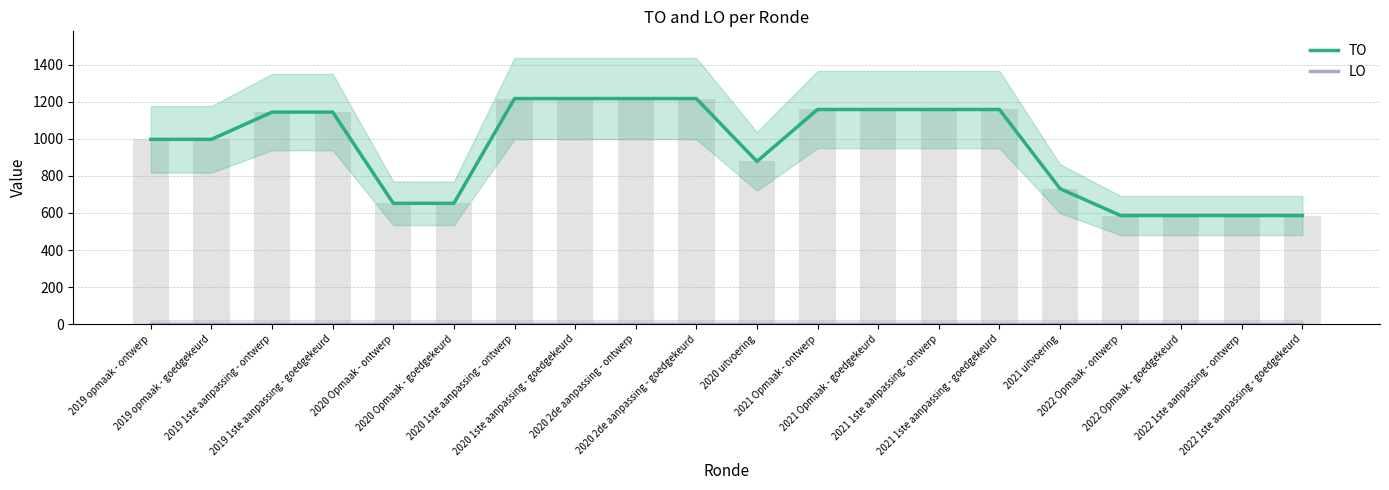

At which label is TO closest to 901?

2020 uitvoering